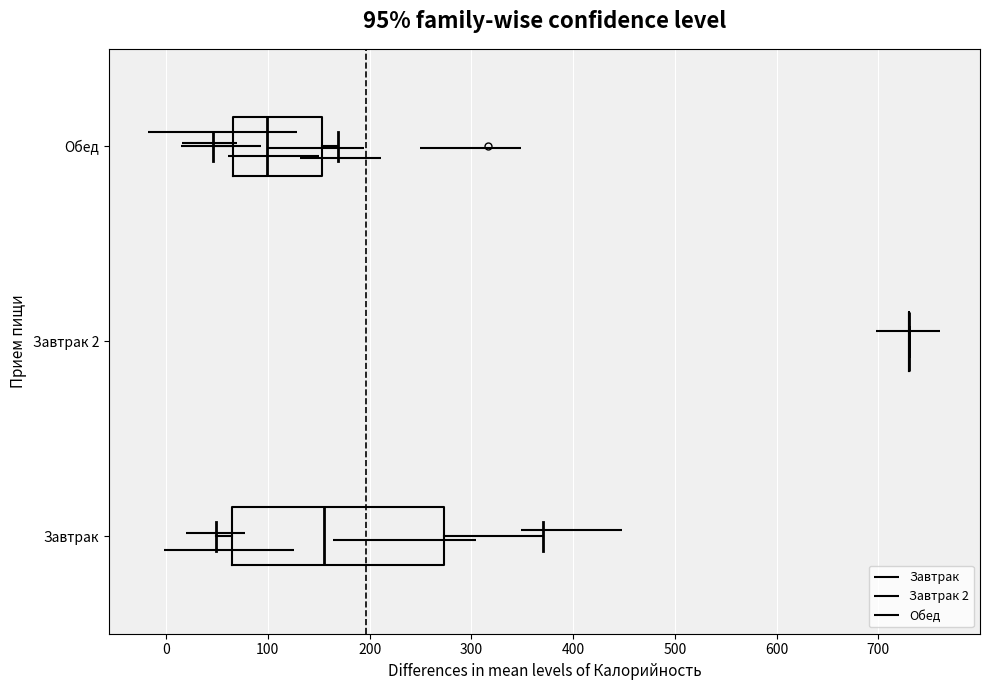

Which box is the widest, from its left edge to its right edge?

Завтрак